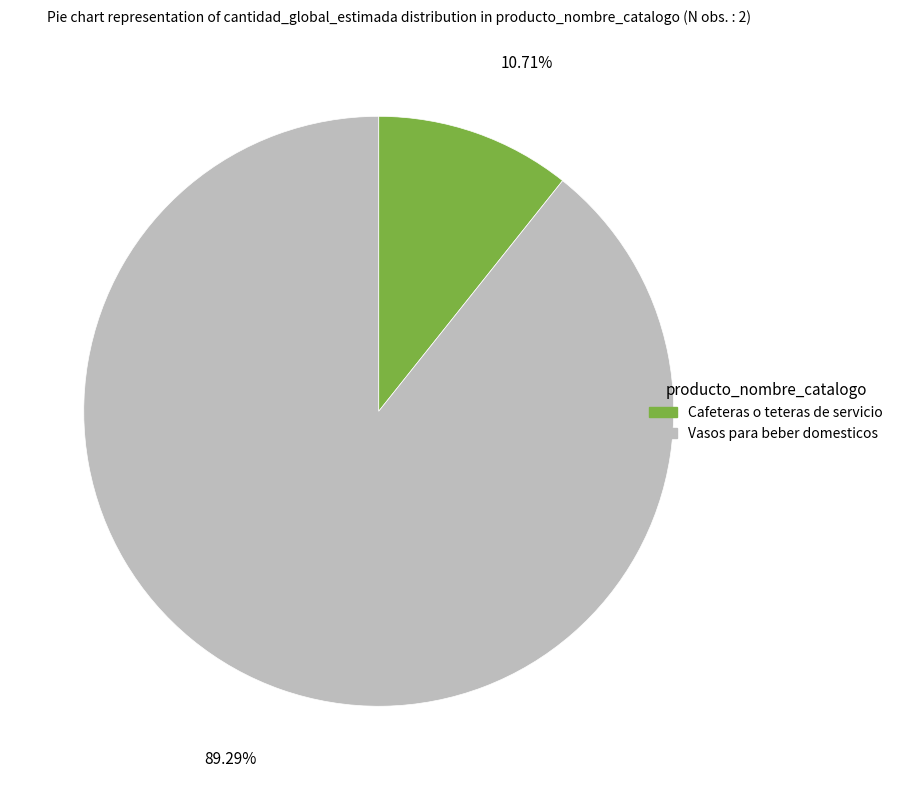

Is it true that Vasos para beber domesticos is 81% of the pie?

False